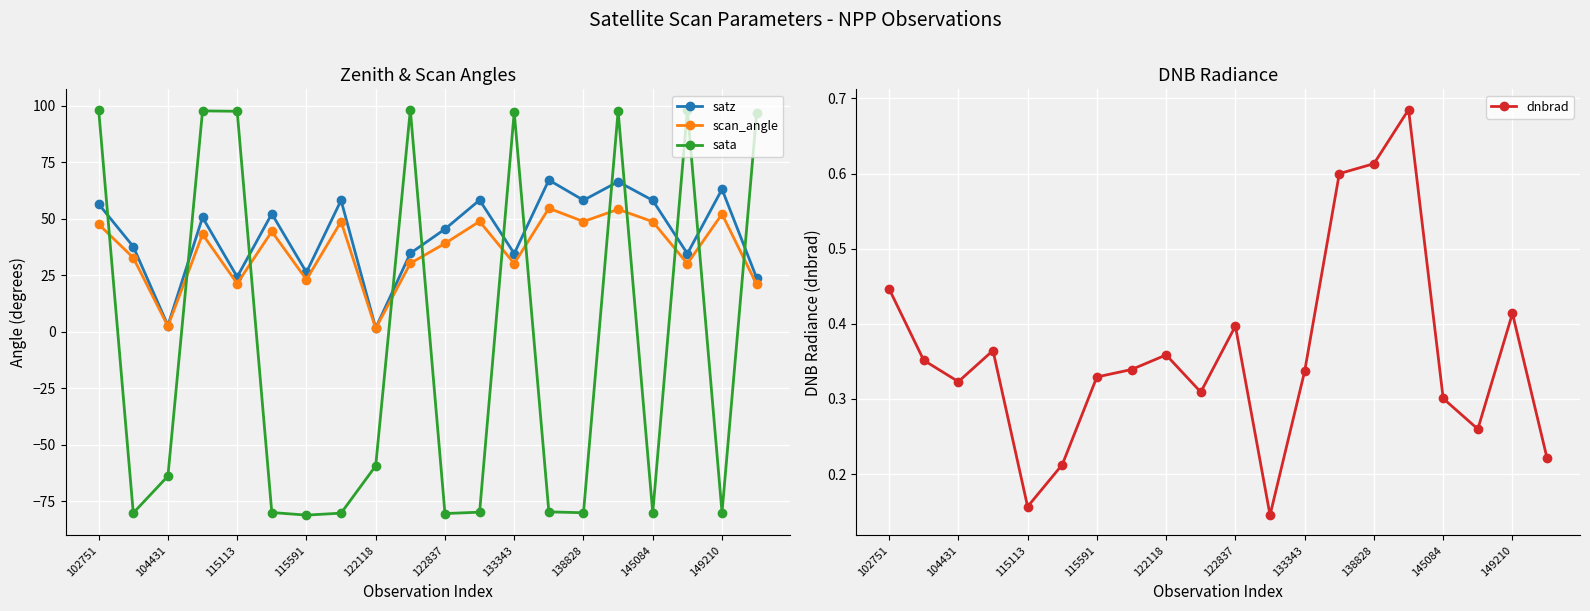

True or false: dnbrad has more than 1 interior local peaks.

True